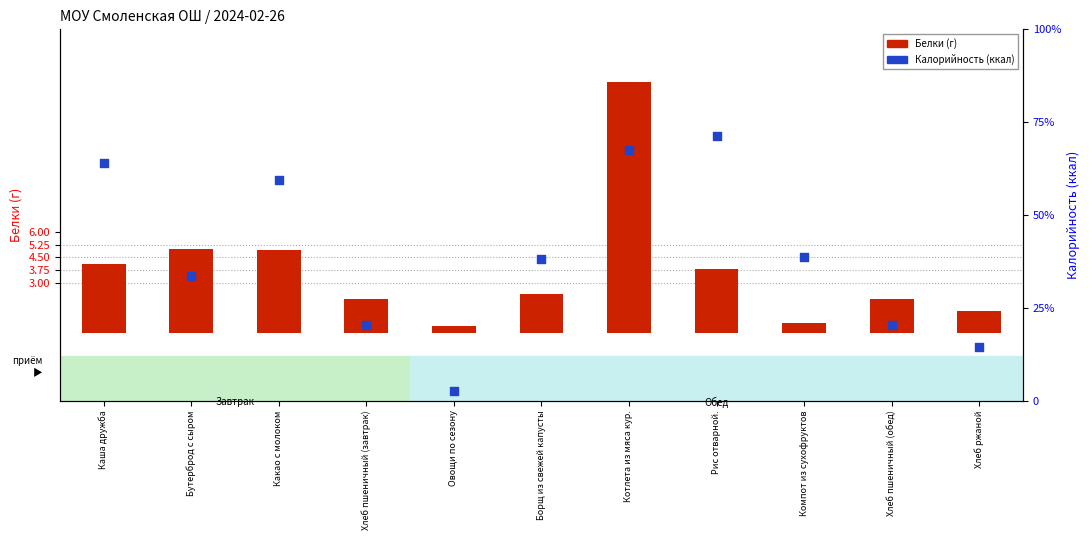

Which series contains the lowest Y value?

Белки (г)